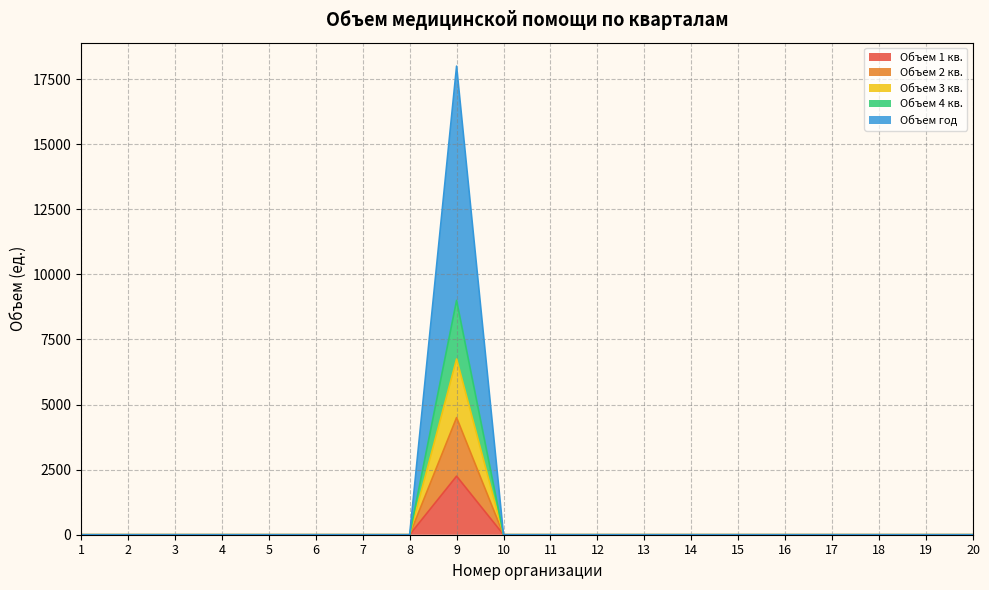

What is the difference between the maximum and minimum values in the Объем год series?

18000